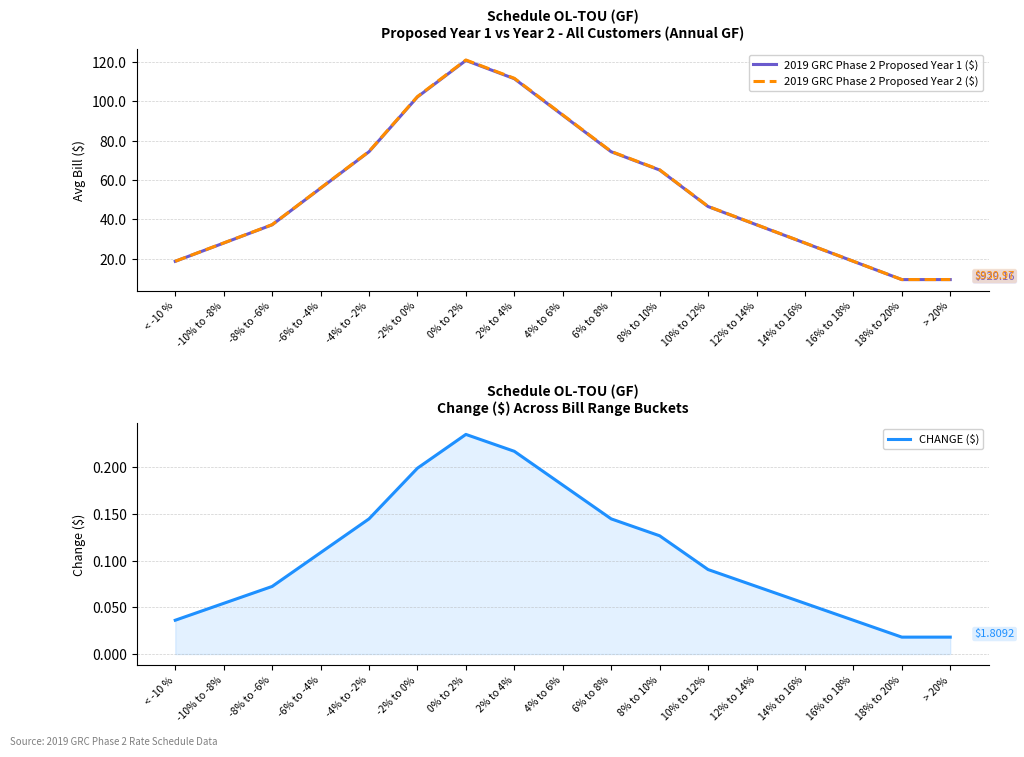

Which has a higher value, 12% to 14% or 8% to 10%?

8% to 10%